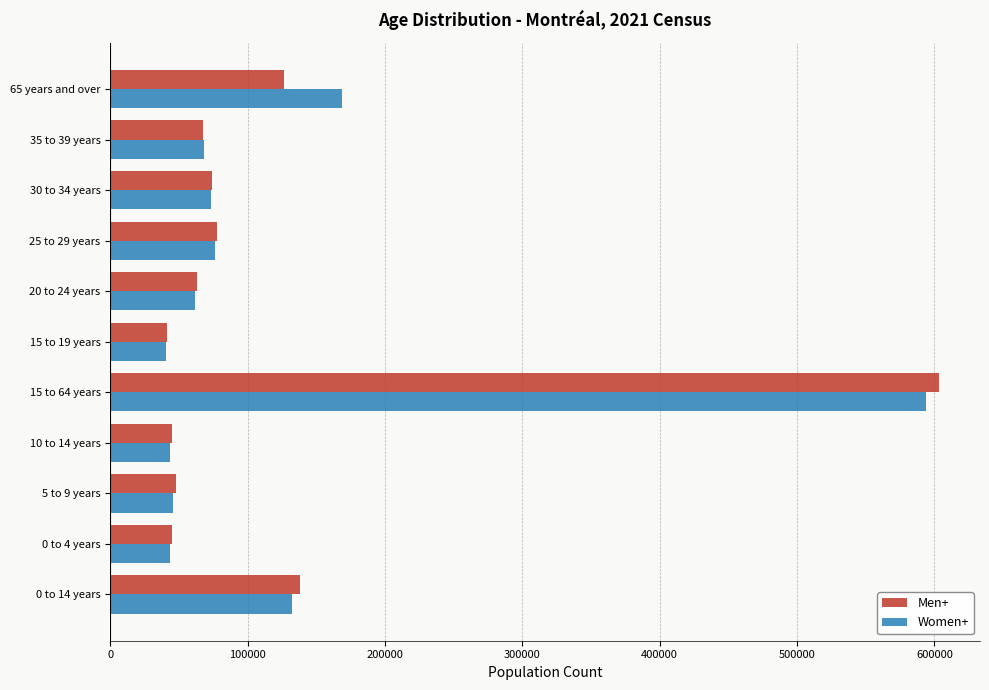

Which series has the largest range (max minus min)?

Men+